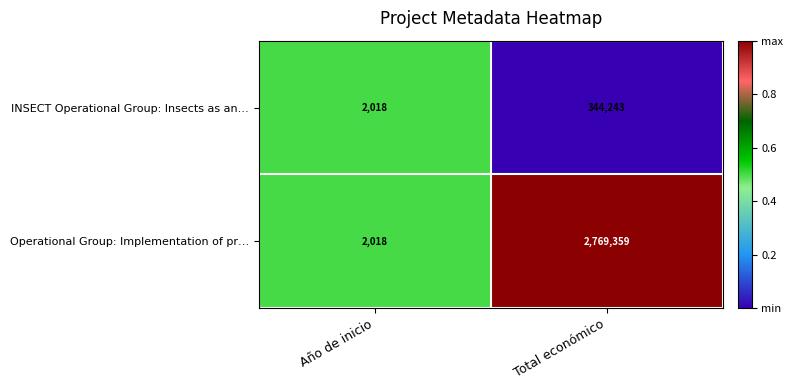

At which category does the chart reach its minimum across all series?

Año de inicio